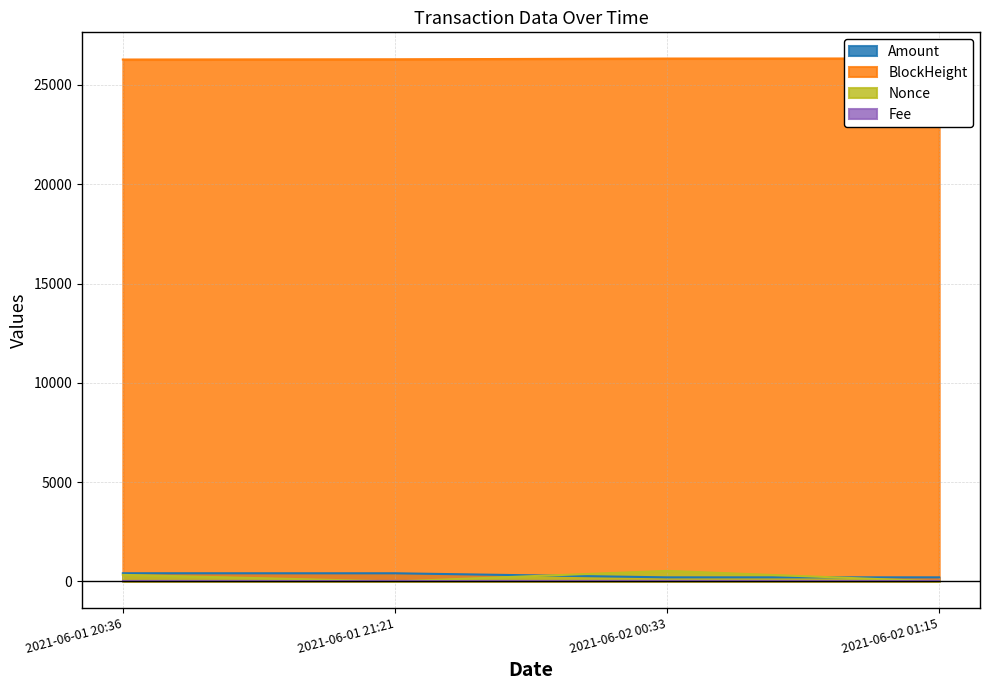

Reading left to right, extract all data points from this chart.

Amount: 2021-06-01 20:36=411.0	2021-06-01 21:21=410.0	2021-06-02 00:33=205.0	2021-06-02 01:15=205.0
BlockHeight: 2021-06-01 20:36=26282.0	2021-06-01 21:21=26293.0	2021-06-02 00:33=26332.0	2021-06-02 01:15=26335.0
Nonce: 2021-06-01 20:36=330.0	2021-06-01 21:21=0.0	2021-06-02 00:33=530.0	2021-06-02 01:15=1.0